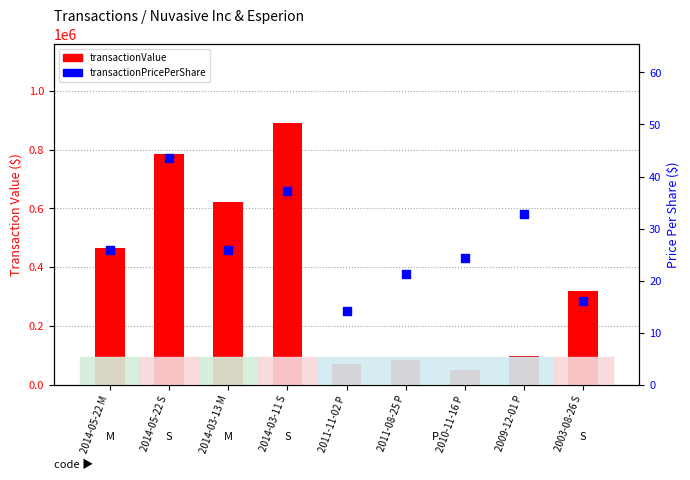

What is the total value across all series at 2014-03-11 S?

891277.1